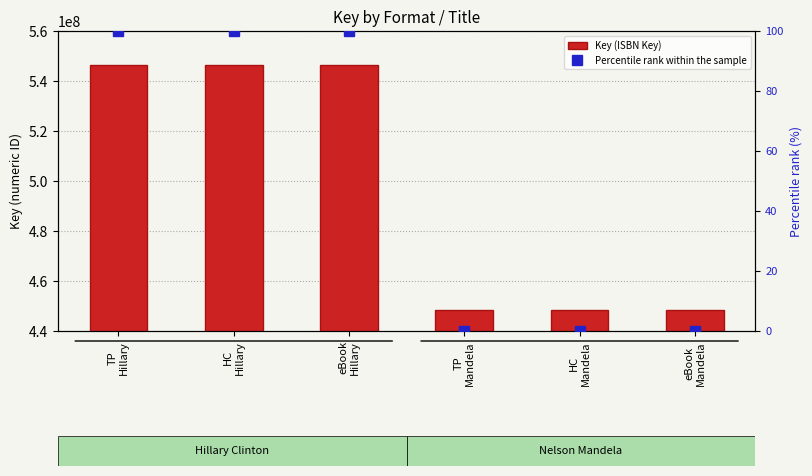

Rank the series at TP
Hillary from lowest to highest value.

Percentile rank within the sample, Key (ISBN Key)